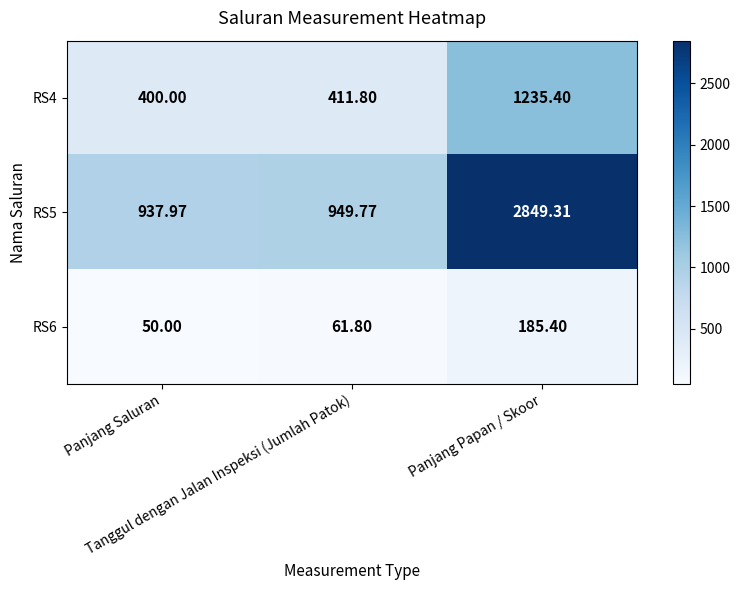

At how many categories does at least one series exceed 1295?

1